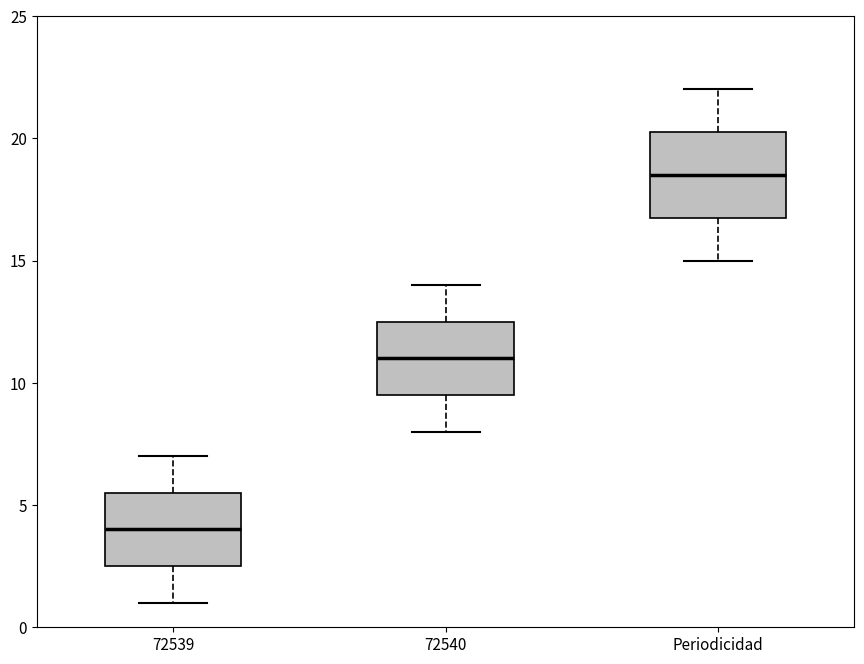

Reading left to right, read every box against the y-axis: the position of its median line, the range the box covers, and the ends of its whiskers. The values are not printed on the chart, so give them approximately, as read against the axis.

72539: median 4.0, box 2.5 to 5.5, whiskers 1.0 to 7.0
72540: median 11.0, box 9.5 to 12.5, whiskers 8.0 to 14.0
Periodicidad: median 18.5, box 17.0 to 20.5, whiskers 15.0 to 22.0